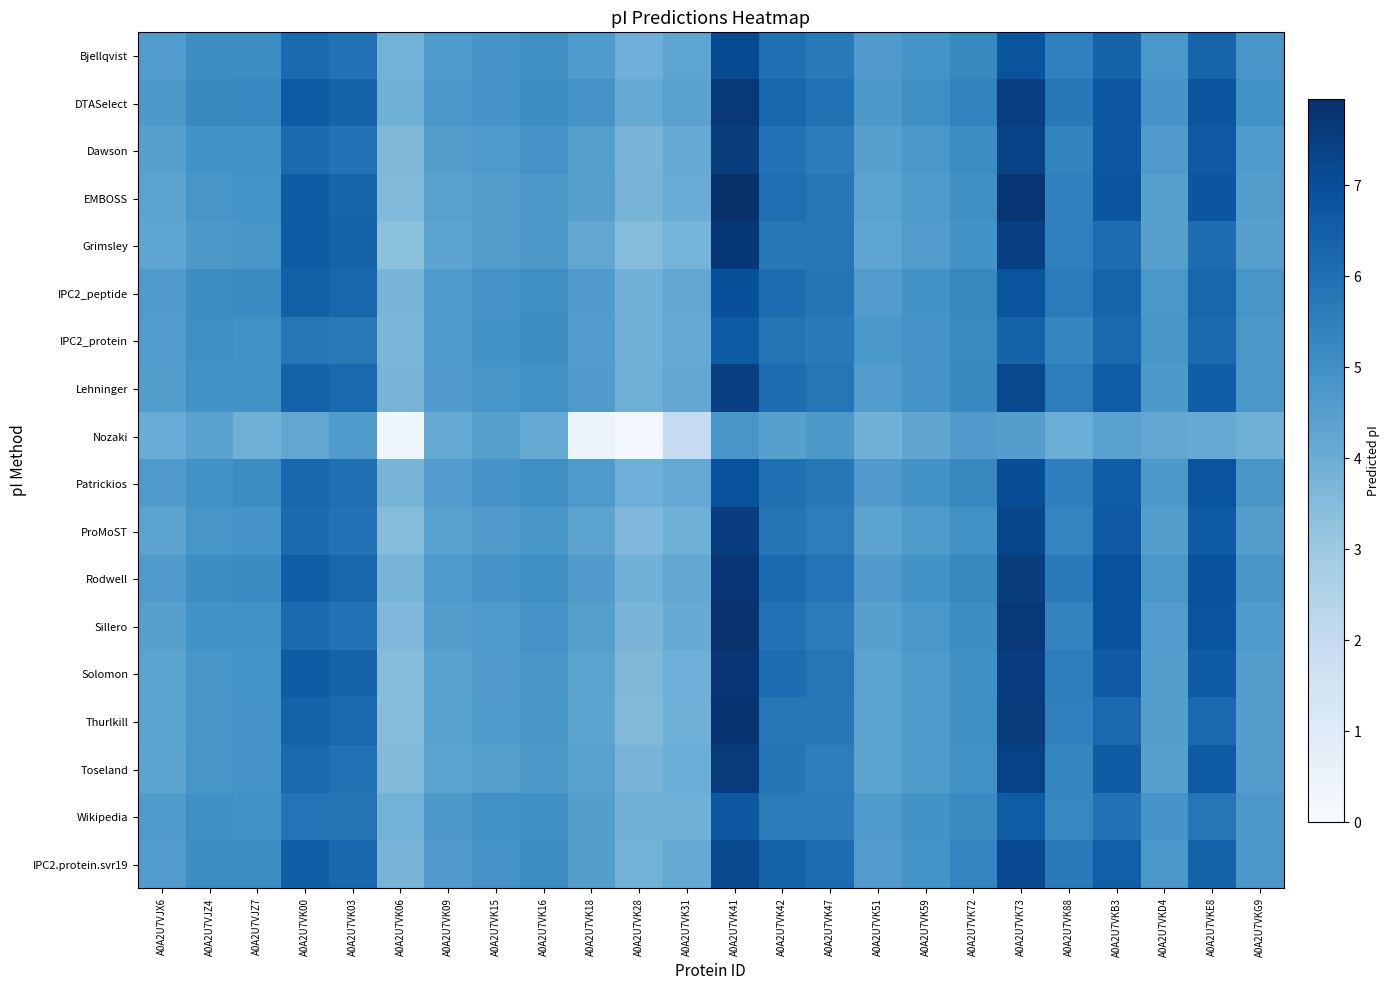

What is the spread (max minus min) of values at A0A2U7VK51?

0.9